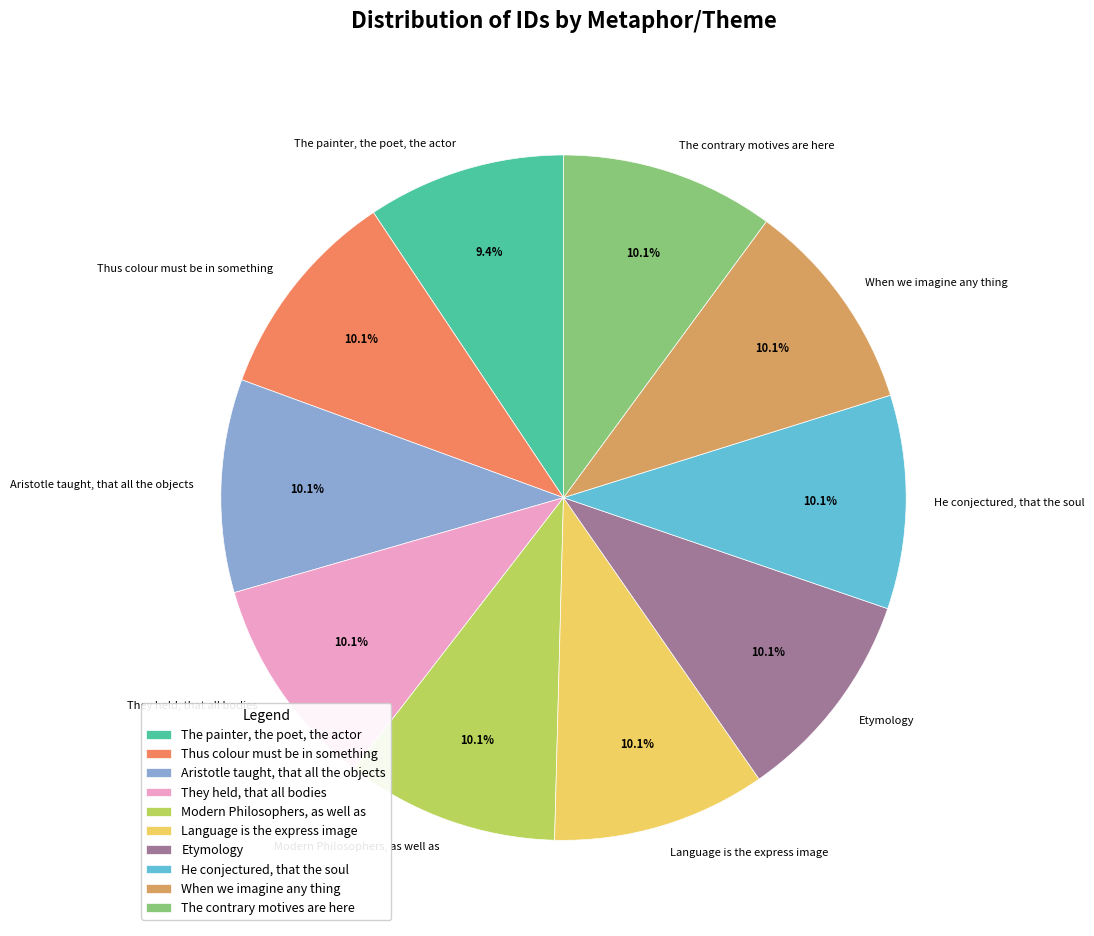

Between The painter, the poet, the actor and Language is the express image, which is larger?

Language is the express image